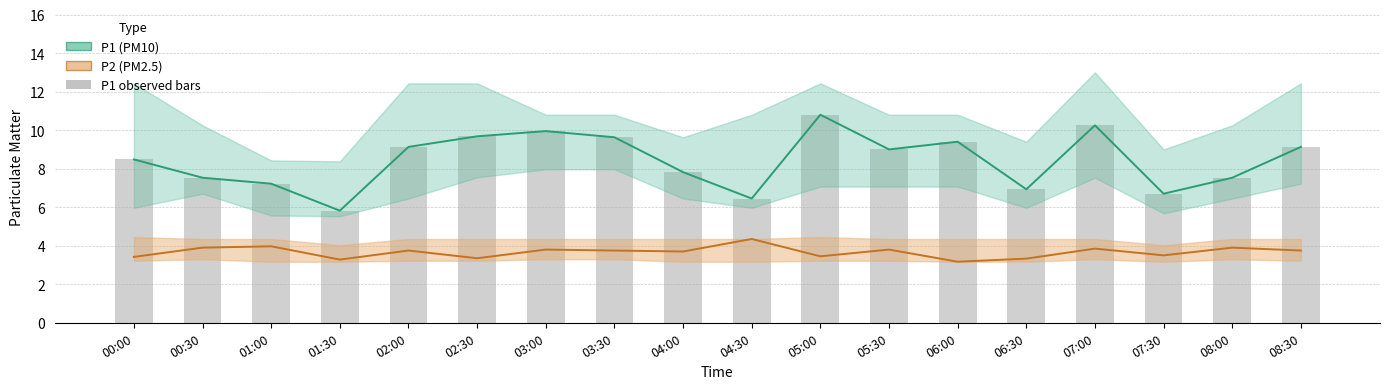

How many values in the P1 observed series exceed 9?

8